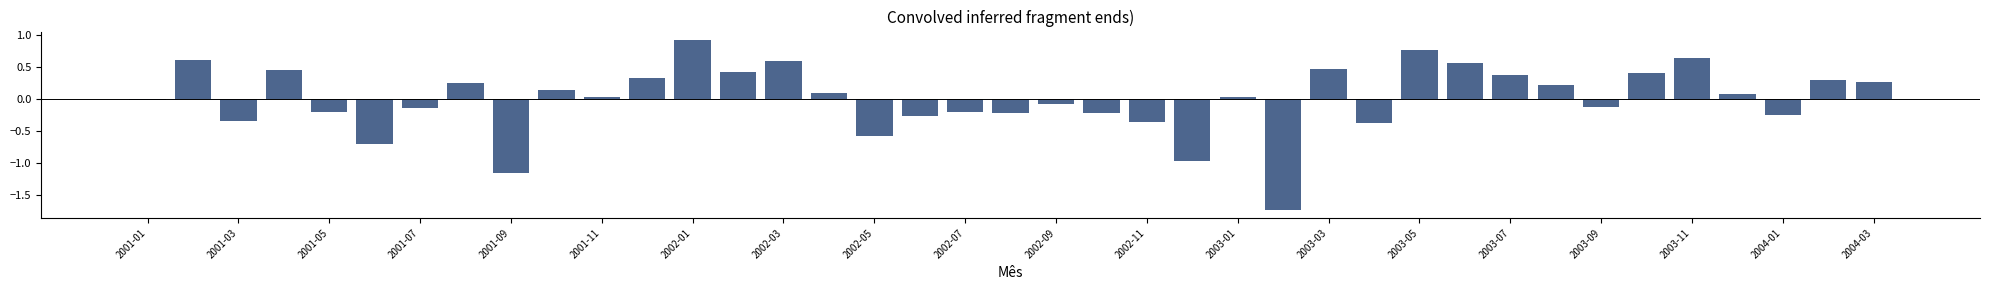

What is the difference between the maximum and second lowest values?

2.1